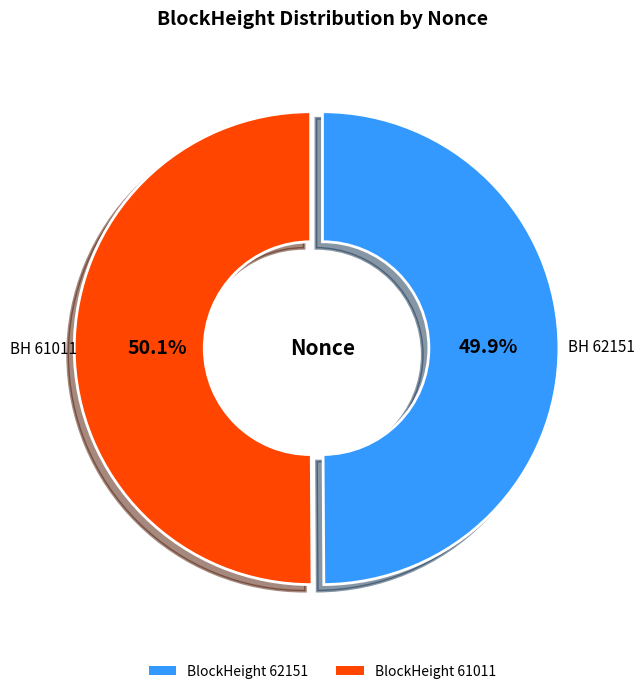

Does any single category account for the majority?

Yes